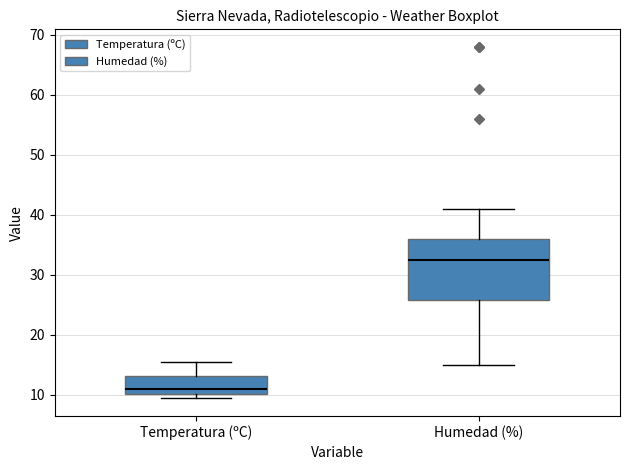

Reading left to right, read every box against the y-axis: the position of its median line, the range the box covers, and the ends of its whiskers. The values are not printed on the chart, so give them approximately, as read against the axis.

Temperatura (ºC): median 11, box 10 to 13, whiskers 9 to 15
Humedad (%): median 33, box 26 to 36, whiskers 15 to 41